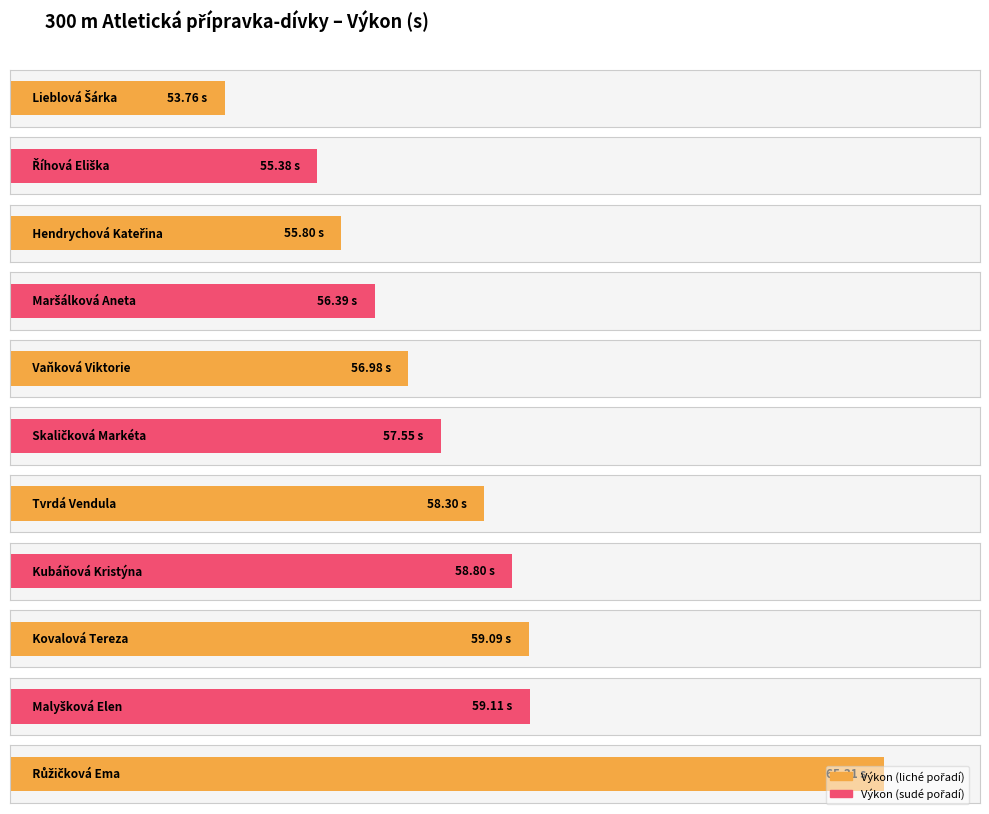

Which category has the highest value across all series?

Růžičková Ema